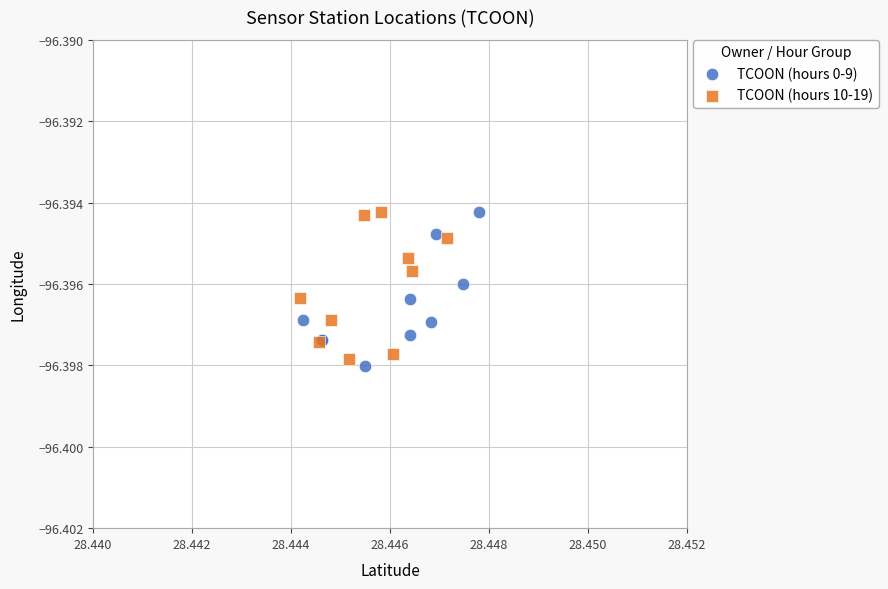

What are all the series names shown in the legend?

TCOON (hours 0-9), TCOON (hours 10-19)